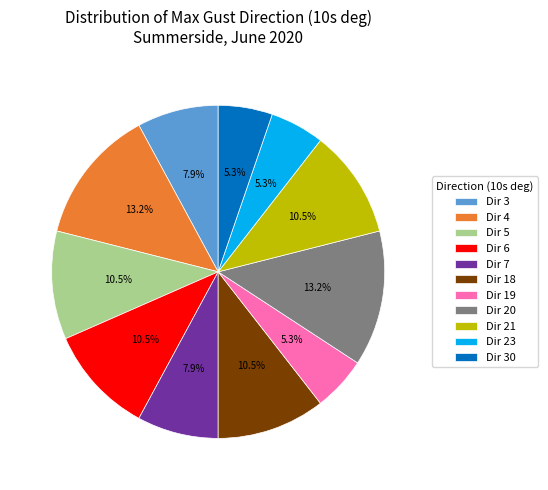

Combined, what portion of the pie is Dir 4 and Dir 5?

23.7%